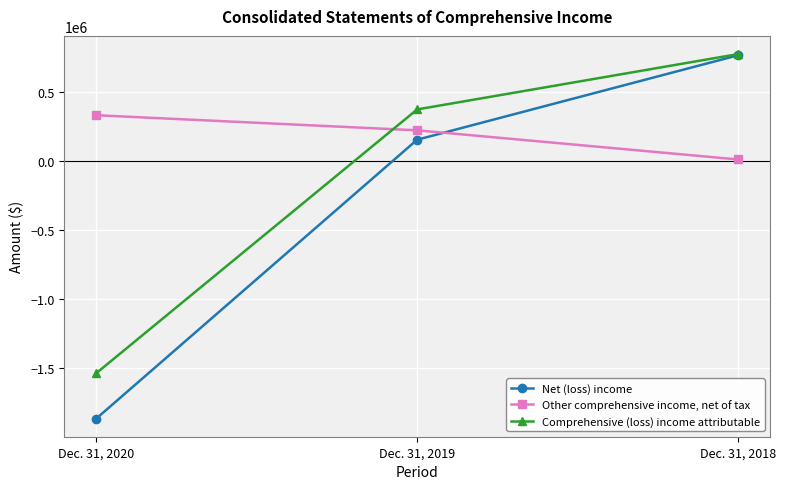

Where does the Other comprehensive income, net of tax series first go above 221212?

Dec. 31, 2020